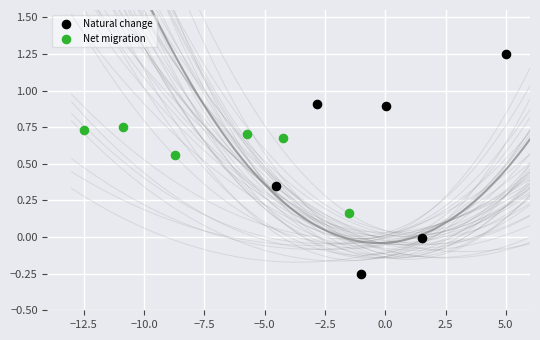

Which series has the widest spread of Y values?

Natural change